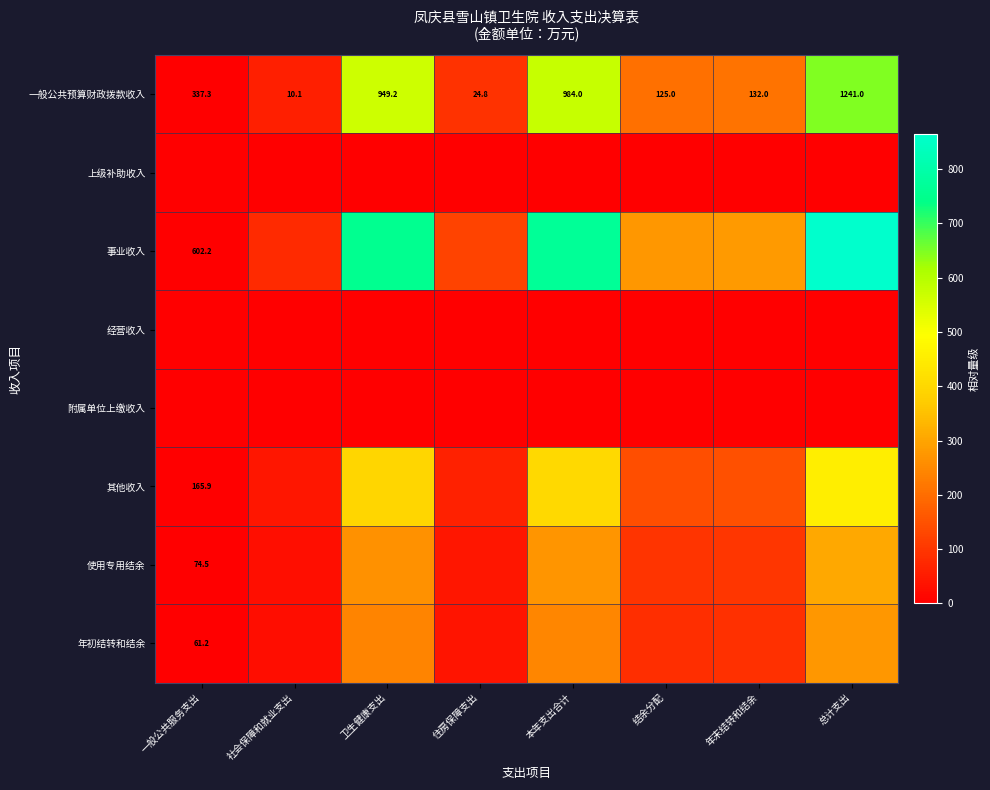

At which label is 附属单位上缴收入 closest to 0?

一般公共服务支出